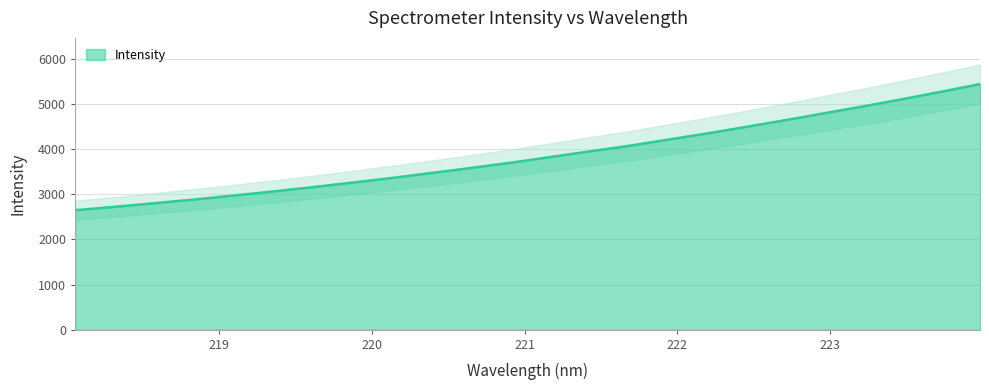

Which category has the lowest value across all series?

218.0596